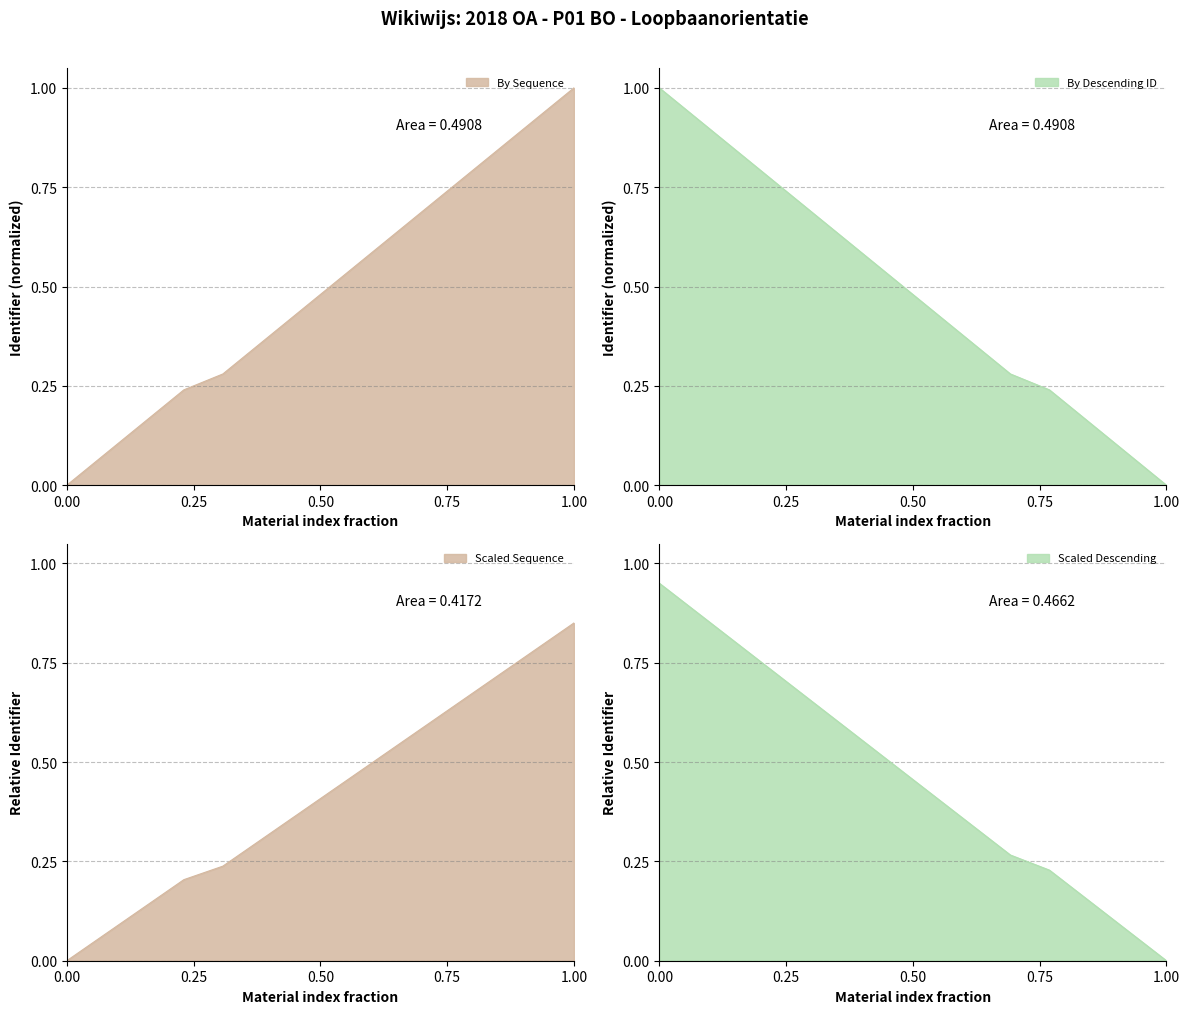

What is the sum of all values?

6.9